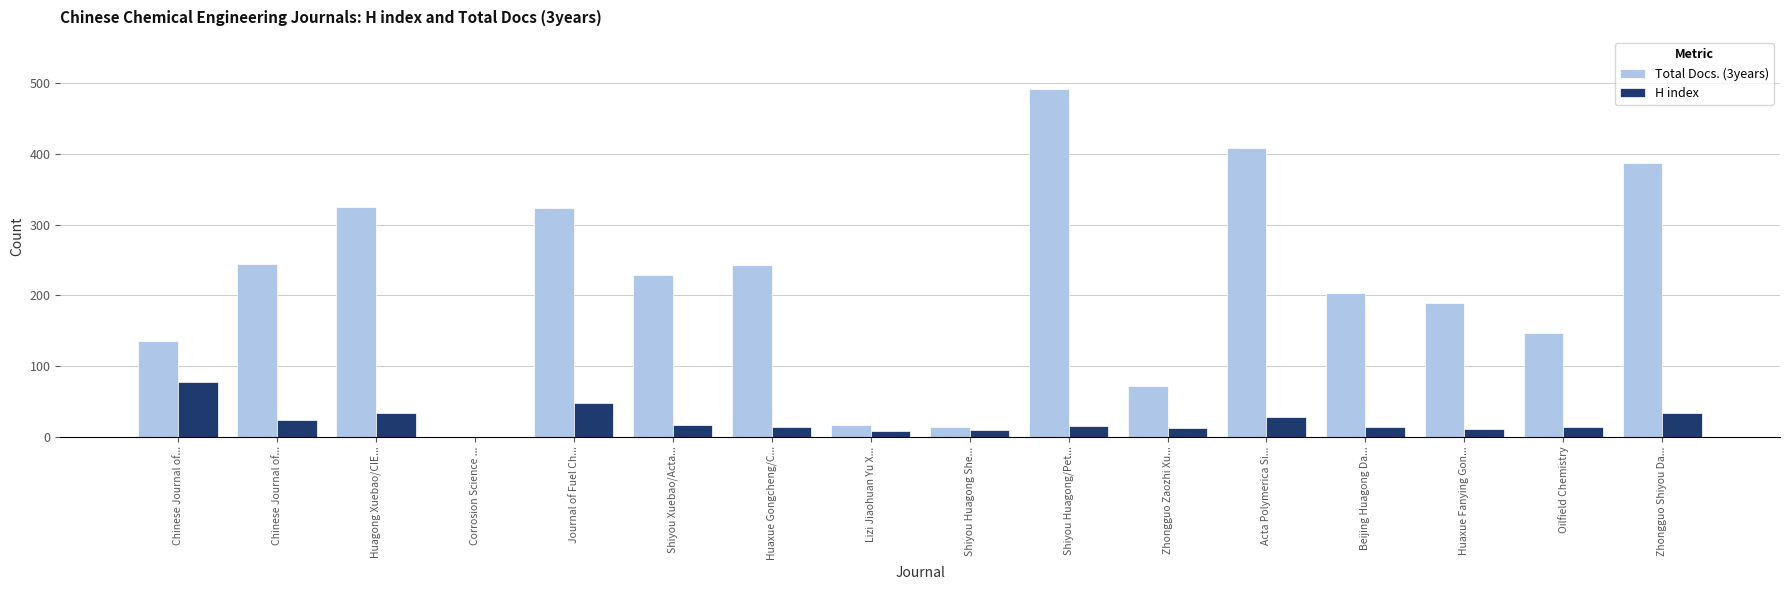

What is the label of the 4th bar from the left?

Corrosion Science ...